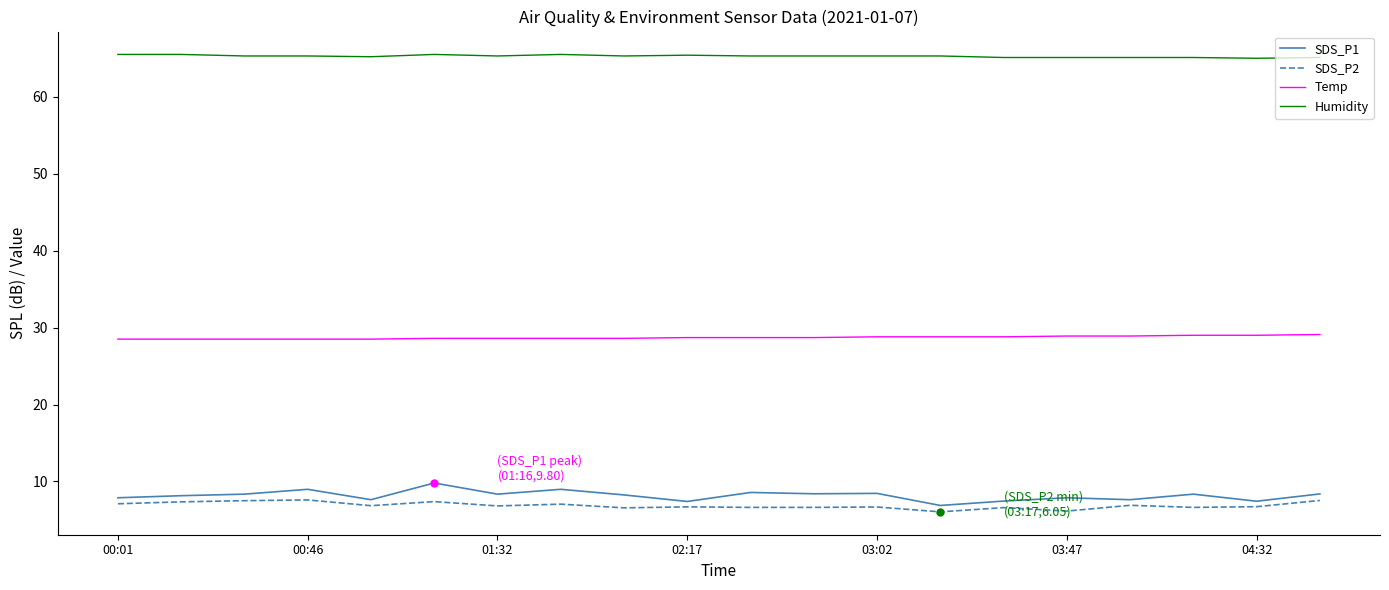

Which series has the largest total across all categories?

Humidity